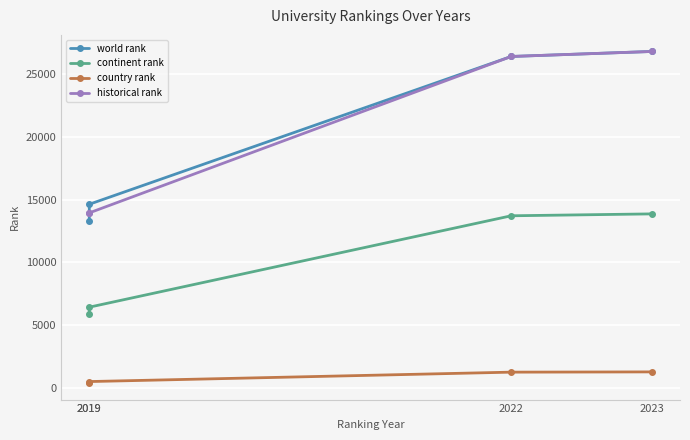

At which category is the sum across all series the highest?

2023